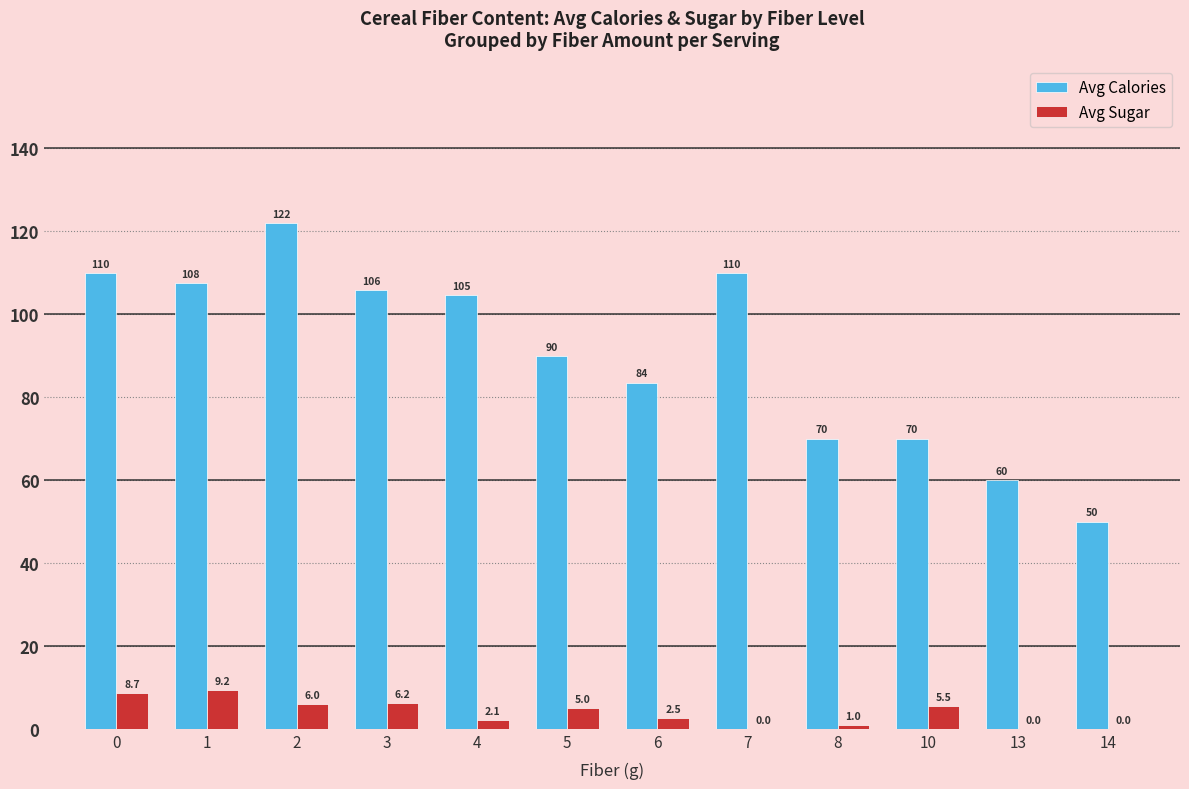

Is it true that Avg Sugar equals 6.2 at 7?

False